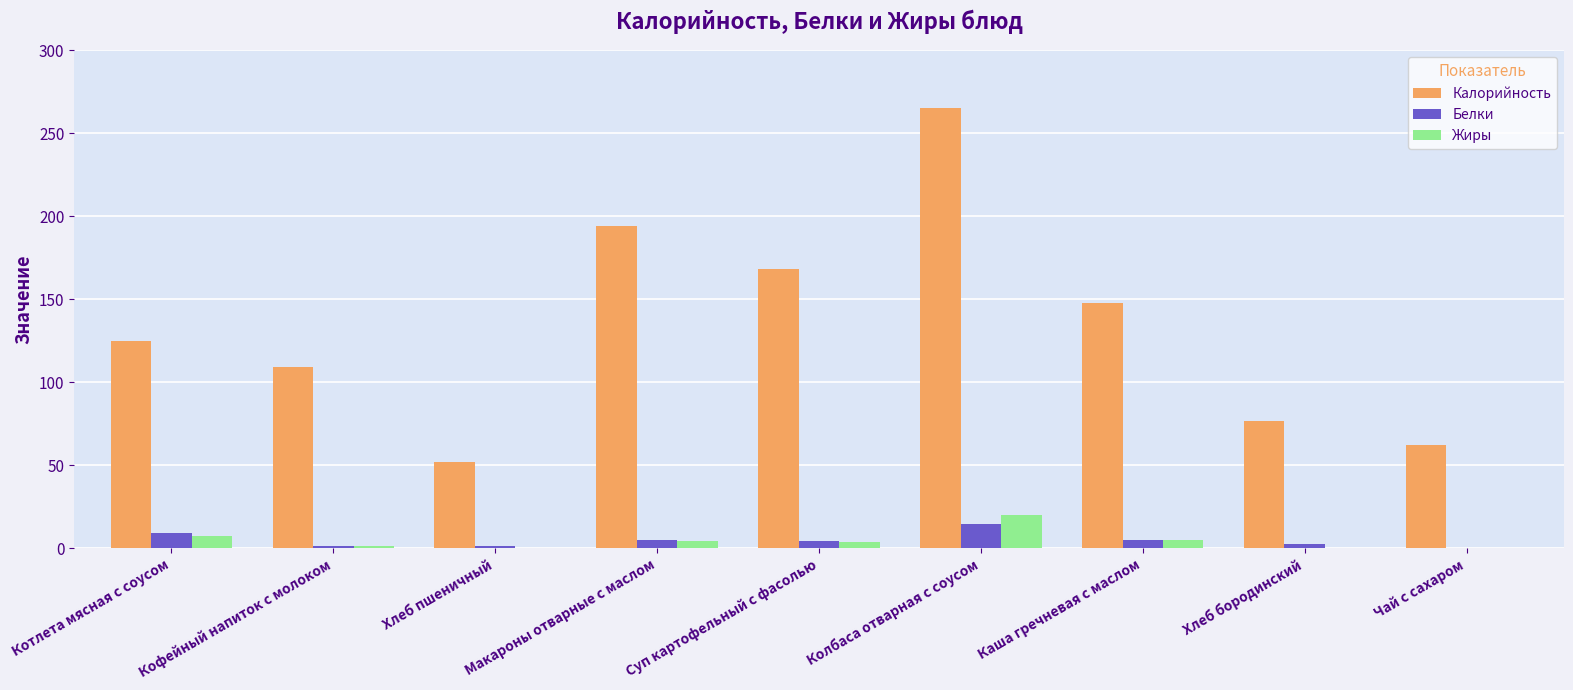

Is the value of Калорийность at Кофейный напиток с молоком greater than the value of Жиры at Кофейный напиток с молоком?

Yes